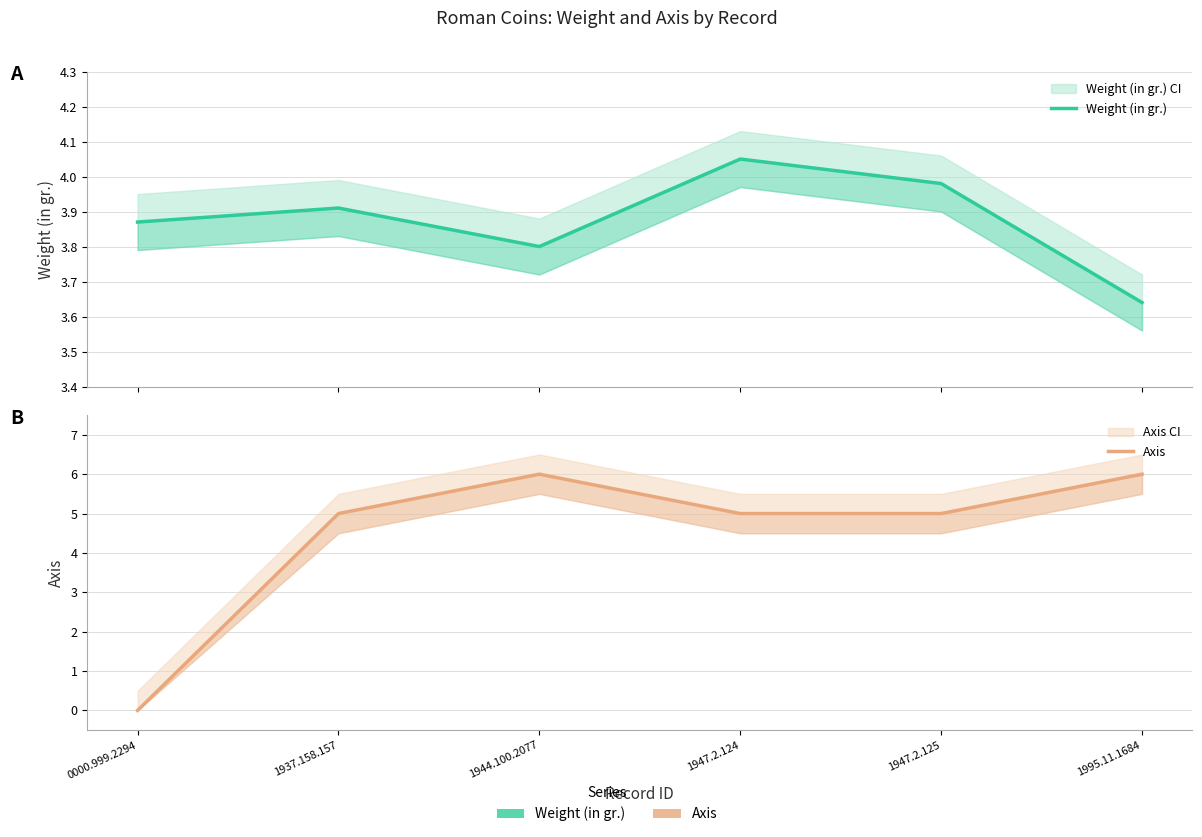

How many positive values does the Axis series have?

5